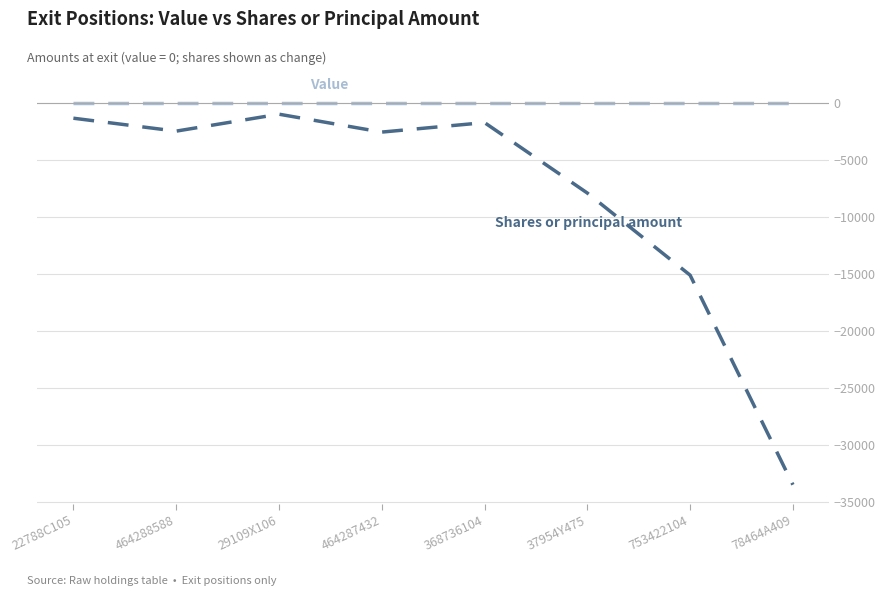

What is the minimum value shown in the chart?

-33485